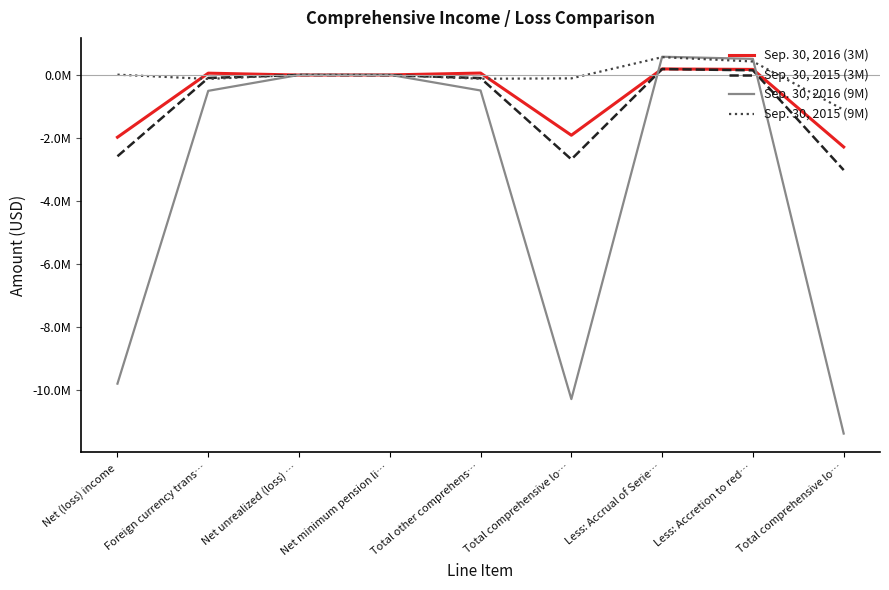

What is the approximate value of Sep. 30, 2015 (9M) at Less: Accretion to red…, to the nearest 50?

430950